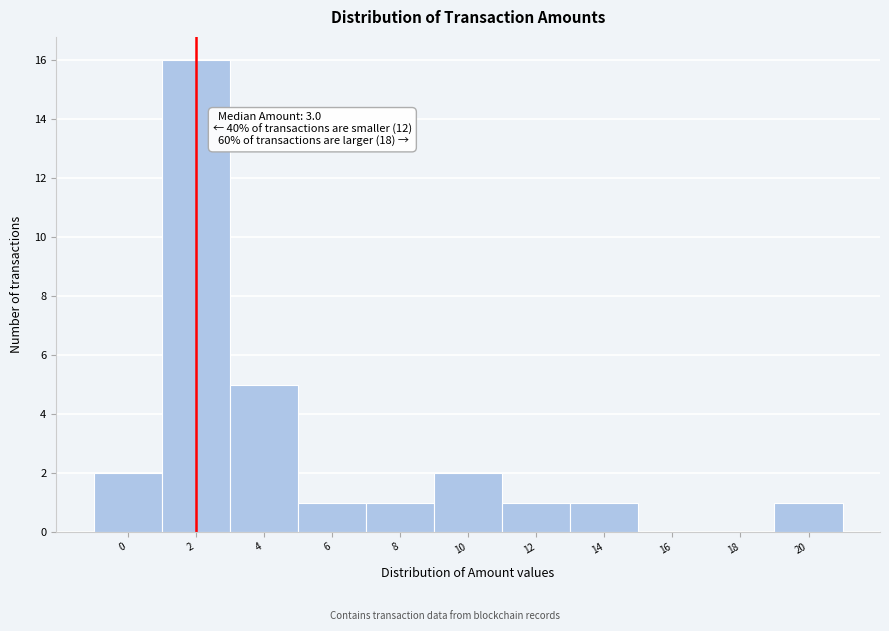

Reading left to right, list all the values displayed in this chart.

0=2	2=16	4=5	6=1	8=1	10=2	12=1	14=1	16=0	18=0	20=1